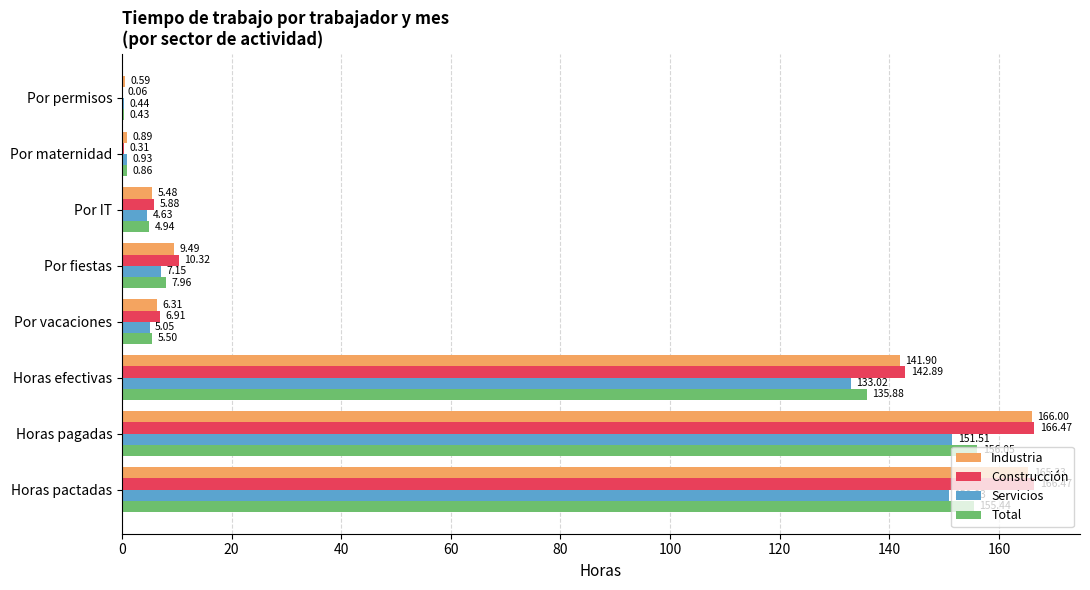

Is the value of Servicios at Horas pagadas greater than the value of Total at Por IT?

Yes